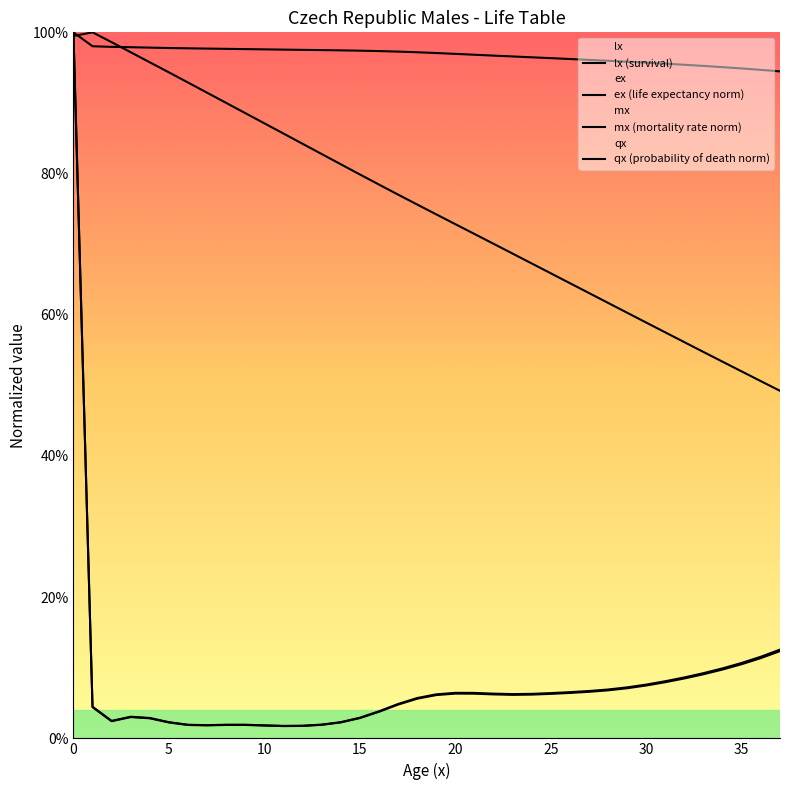

Between 30 and 35, which is larger?

30